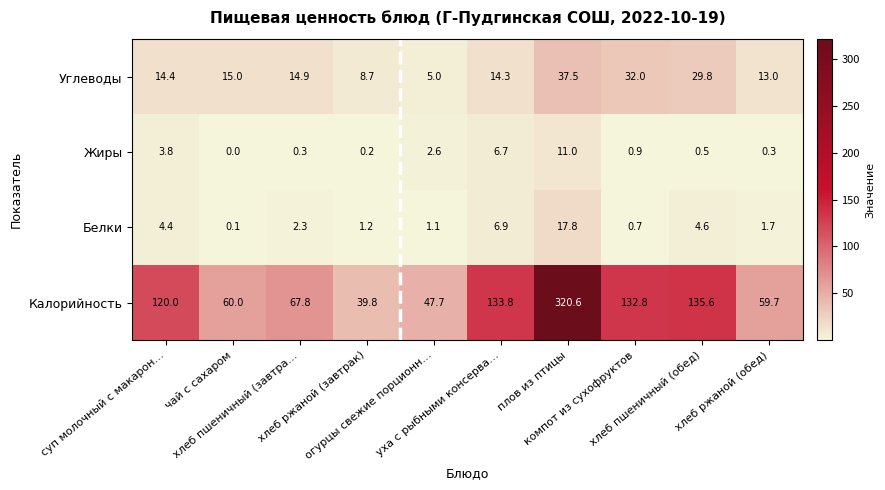

Rank the series by their maximum value, from lowest to highest.

Жиры, Белки, Углеводы, Калорийность